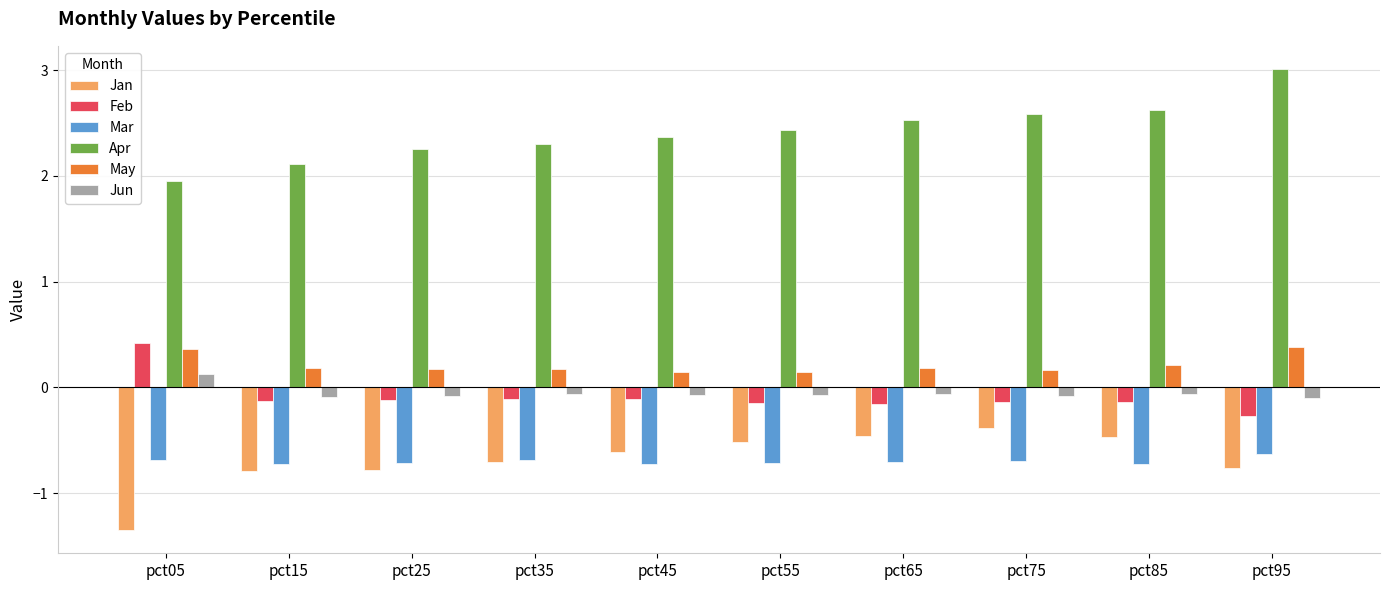

Is the value of Apr at pct85 greater than the value of Feb at pct85?

Yes